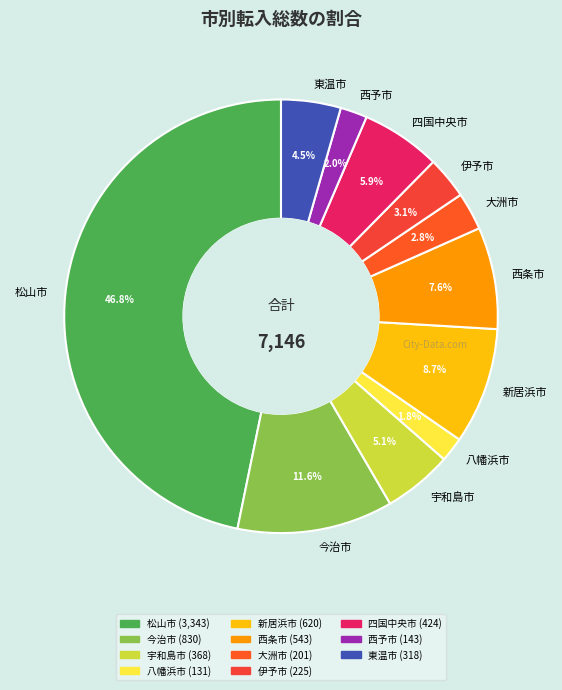

To the nearest percent, what percentage of the pie is 大洲市?

3%